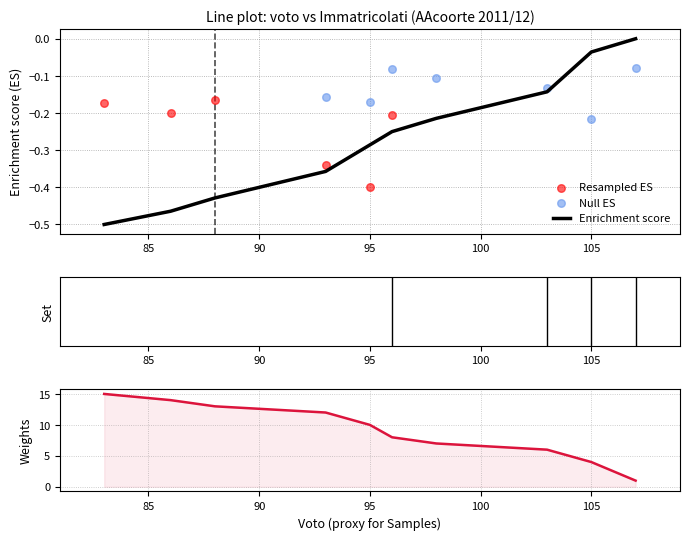

Which has a higher value, 95 or 103?

103